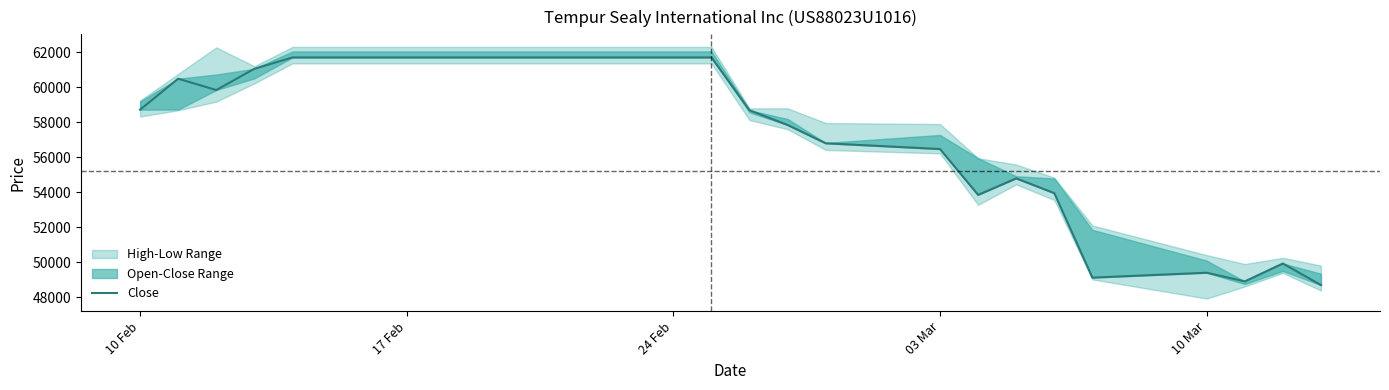

How many lines are shown in the chart?

1